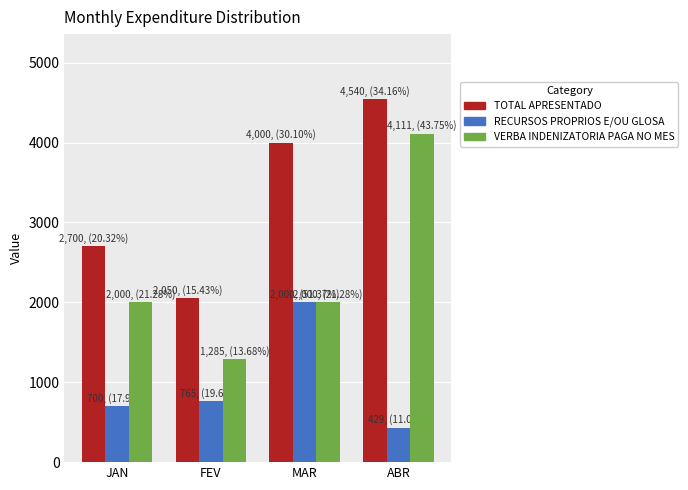

The TOTAL APRESENTADO series shows 2050.0 at FEV. True or false?

True